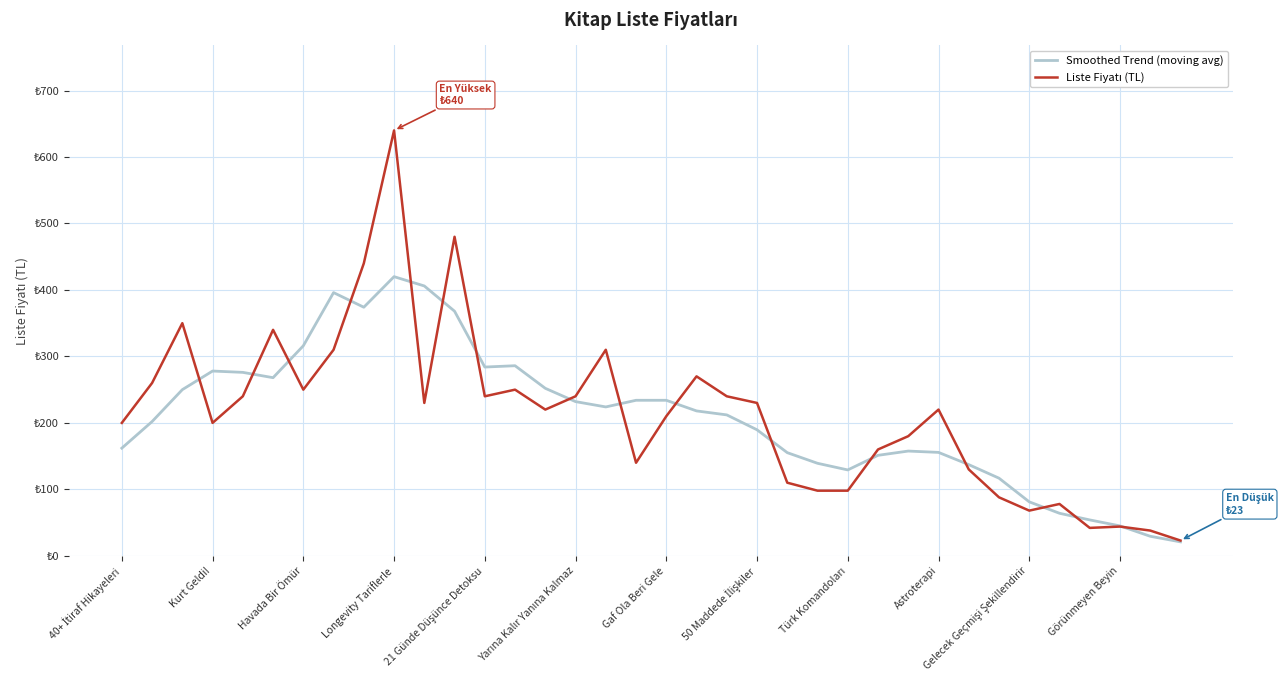

Reading left to right, list all the values displayed in this chart.

Smoothed Trend (moving avg): 162.0	202.0	250.0	278.0	276.0	268.0	316.0	396.0	374.0	420.0	406.0	368.0	284.0	286.0	252.0	232.0	224.0	234.0	234.0	218.0	212.0	189.6	155.2	139.2	129.2	151.2	157.6	155.6	137.2	116.8	81.2	64.0	54.0	45.0	29.4	21.0
Liste Fiyatı (TL): 200.0	260.0	350.0	200.0	240.0	340.0	250.0	310.0	440.0	640.0	230.0	480.0	240.0	250.0	220.0	240.0	310.0	140.0	210.0	270.0	240.0	230.0	110.0	98.0	98.0	160.0	180.0	220.0	130.0	88.0	68.0	78.0	42.0	44.0	38.0	23.0